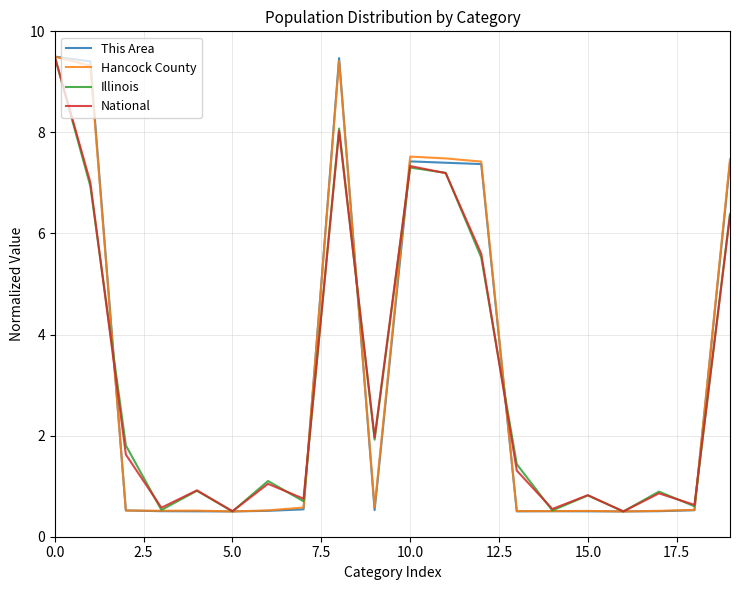

How many values in the Illinois series exceed 1?

11